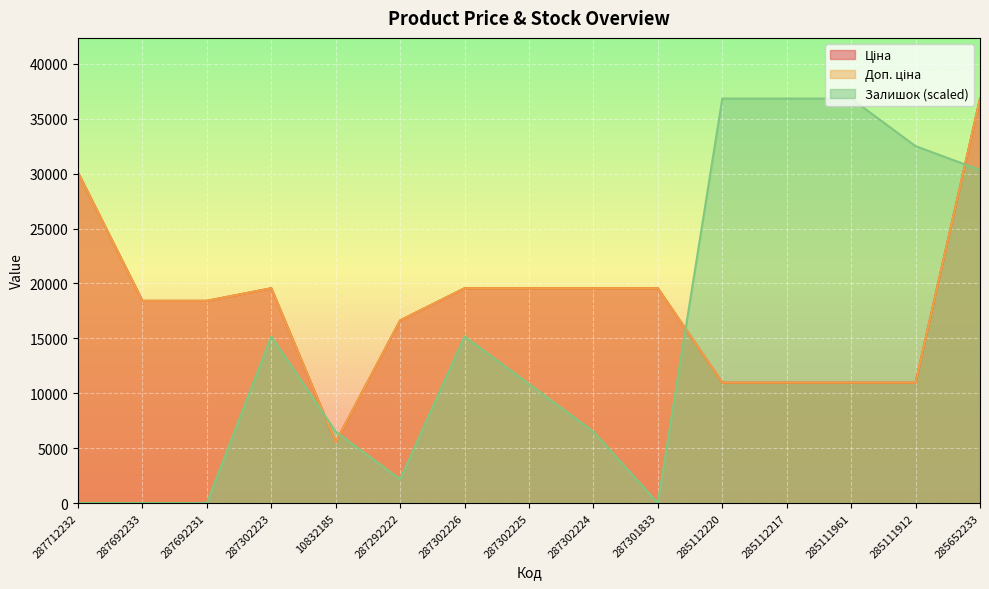

Reading left to right, what are all the values shown in this chart?

Ціна: 287712232=30102.8	287692233=18420.9	287692231=18420.9	287302223=19564.9	10832185=5560.3	287292222=16636.8	287302226=19564.9	287302225=19564.9	287302224=19564.9	287301833=19564.9	285112220=10964.4	285112217=10964.4	285111961=10964.4	285111912=10964.4	285652233=36841.8
Доп. ціна: 287712232=30102.8	287692233=18420.9	287692231=18420.9	287302223=19564.9	10832185=5560.3	287292222=16636.8	287302226=19564.9	287302225=19564.9	287302224=19564.9	287301833=19564.9	285112220=10964.4	285112217=10964.4	285111961=10964.4	285111912=10964.4	285652233=36841.8
Залишок: 287712232=0.0	287692233=0.0	287692231=0.0	287302223=15170.1	10832185=6501.5	287292222=2167.2	287302226=15170.1	287302225=10835.8	287302224=6501.5	287301833=0.0	285112220=36841.8	285112217=36841.8	285111961=36841.8	285111912=32507.4	285652233=30340.3